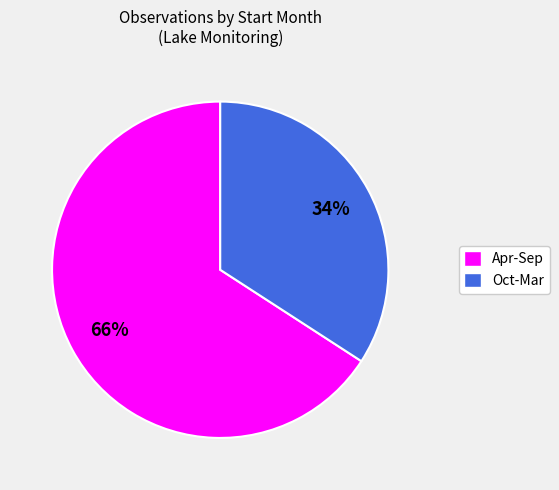

To the nearest percent, what is the average slice percentage?

50%